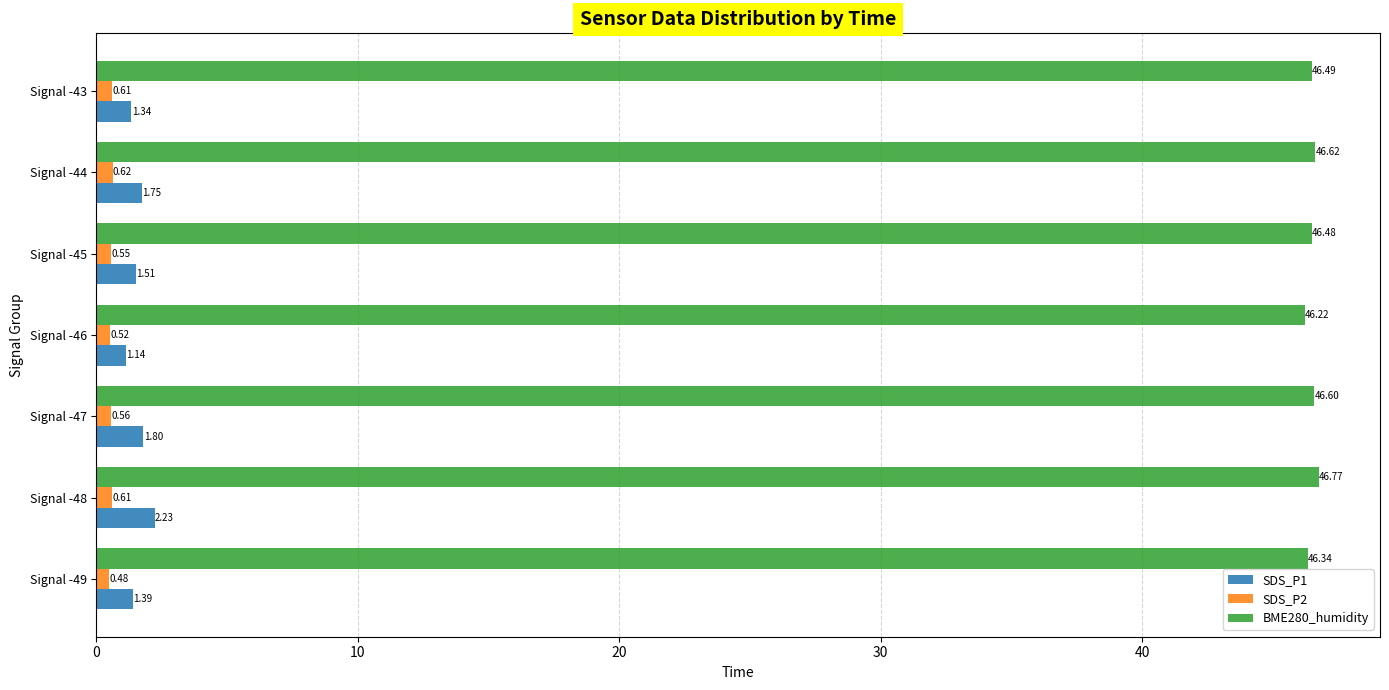

What are all the series names shown in the legend?

SDS_P1, SDS_P2, BME280_humidity